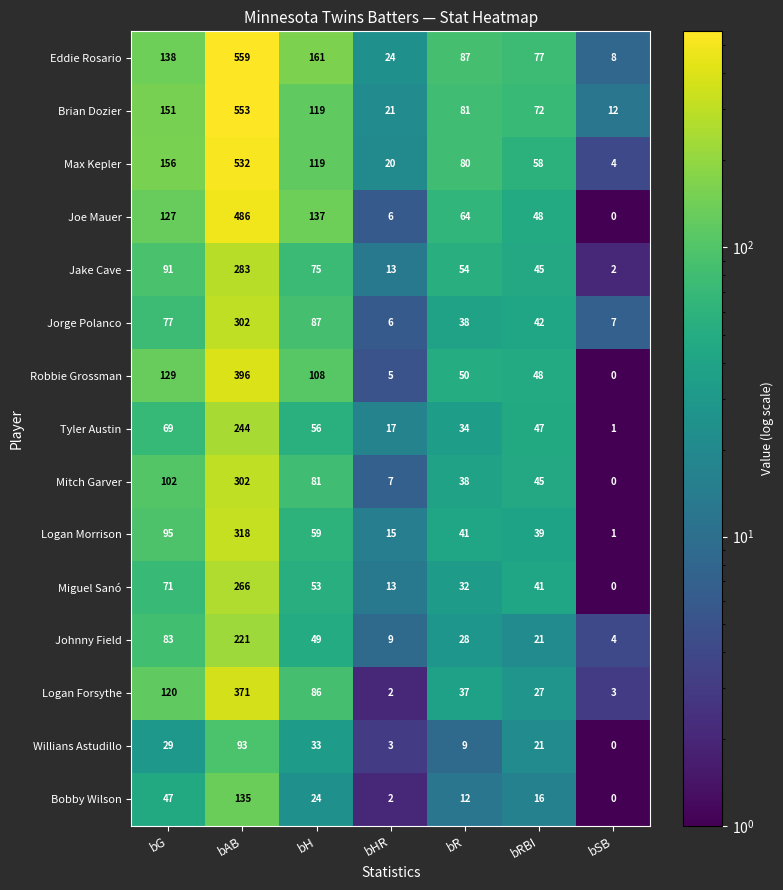

True or false: Eddie Rosario has a value of 24 at bHR.

True